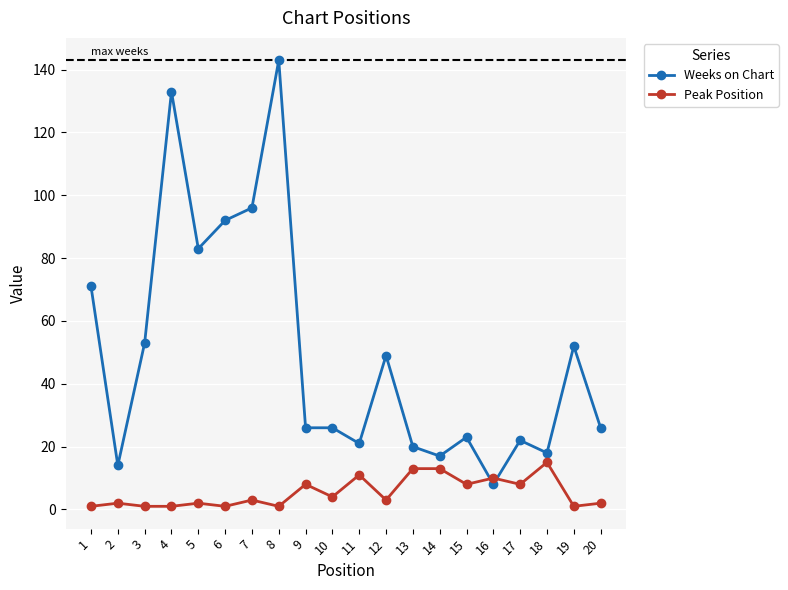

True or false: Weeks on Chart has a value of 36 at 11.

False